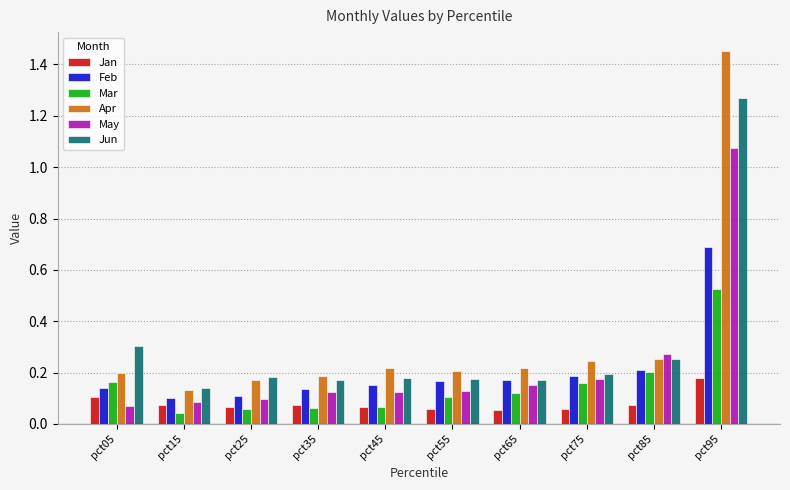

The Apr series shows 0.2 at pct45. True or false?

True